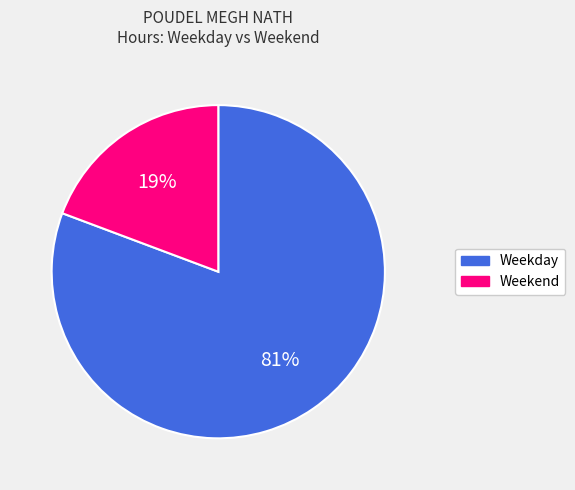

Count the number of slices in the pie.

2